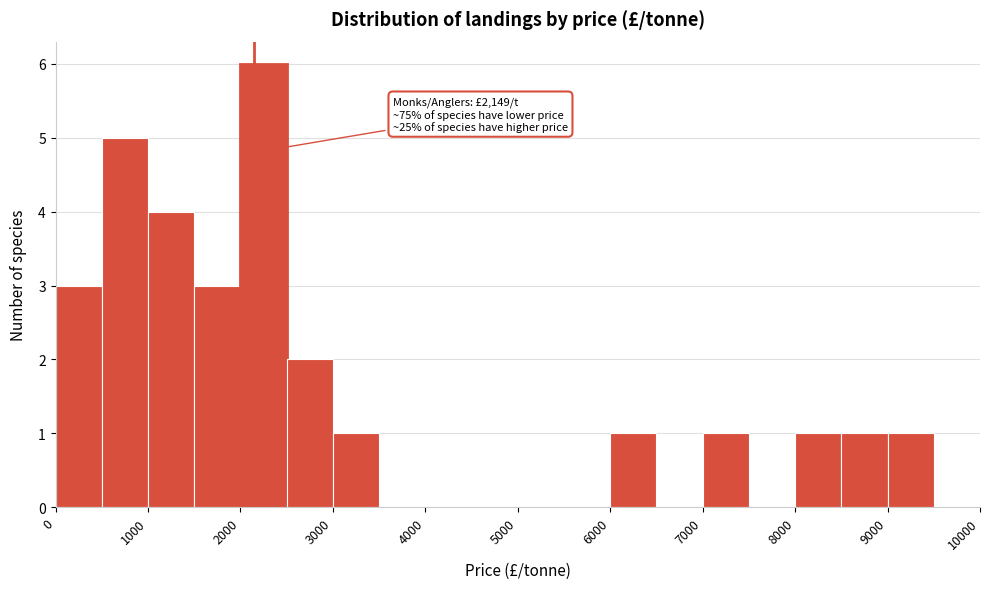

Over which range of the x-axis is the bar tallest?

2000 to 2500